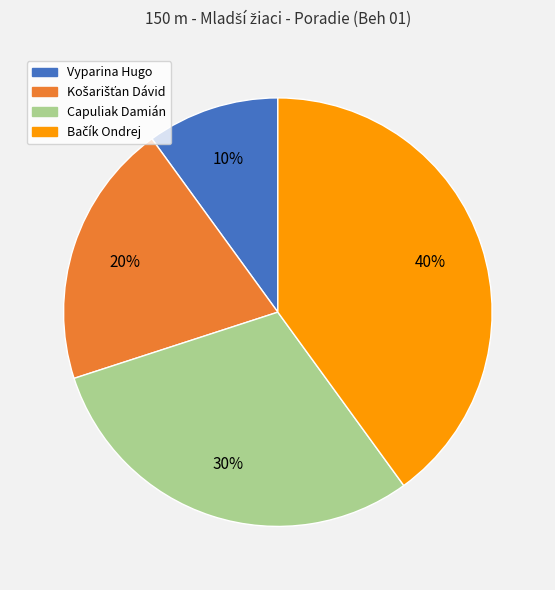

What is the smallest slice in the pie chart?

Vyparina Hugo